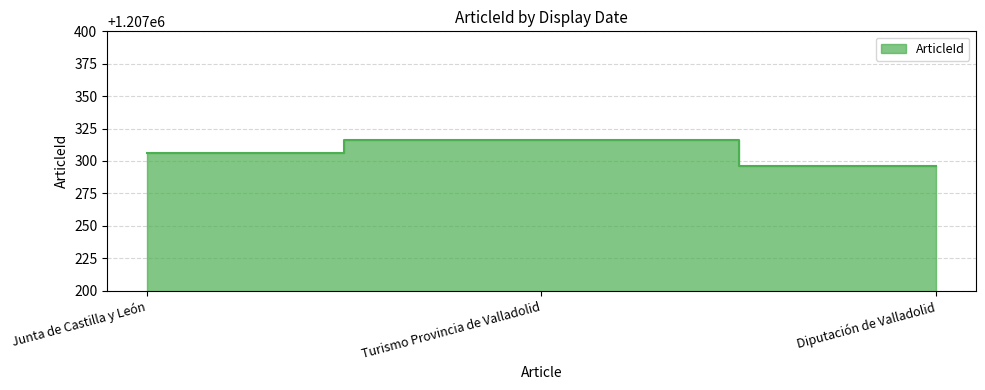

Which has a higher value, Turismo Provincia de Valladolid or Junta de Castilla y León?

Turismo Provincia de Valladolid